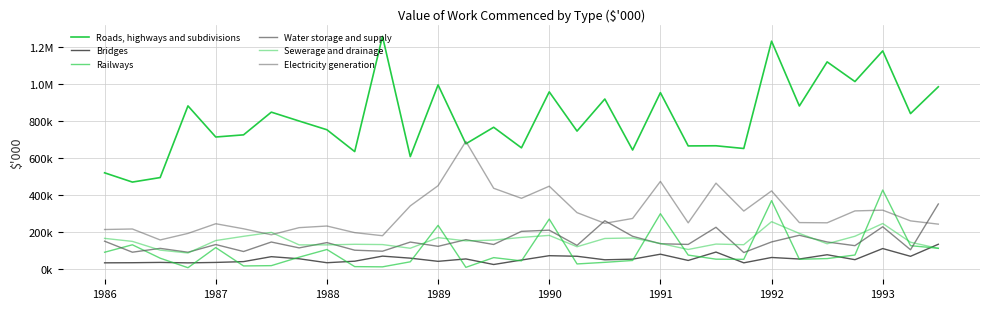

Does the chart have visible grid lines?

Yes